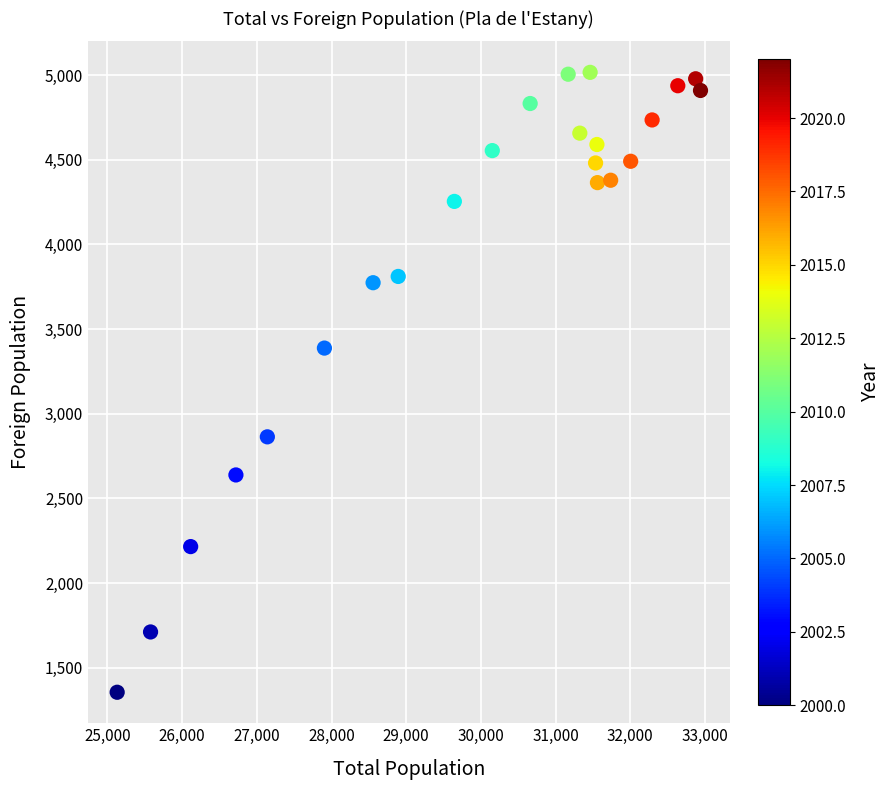

What is the range of Y values (max minus min)?

3660